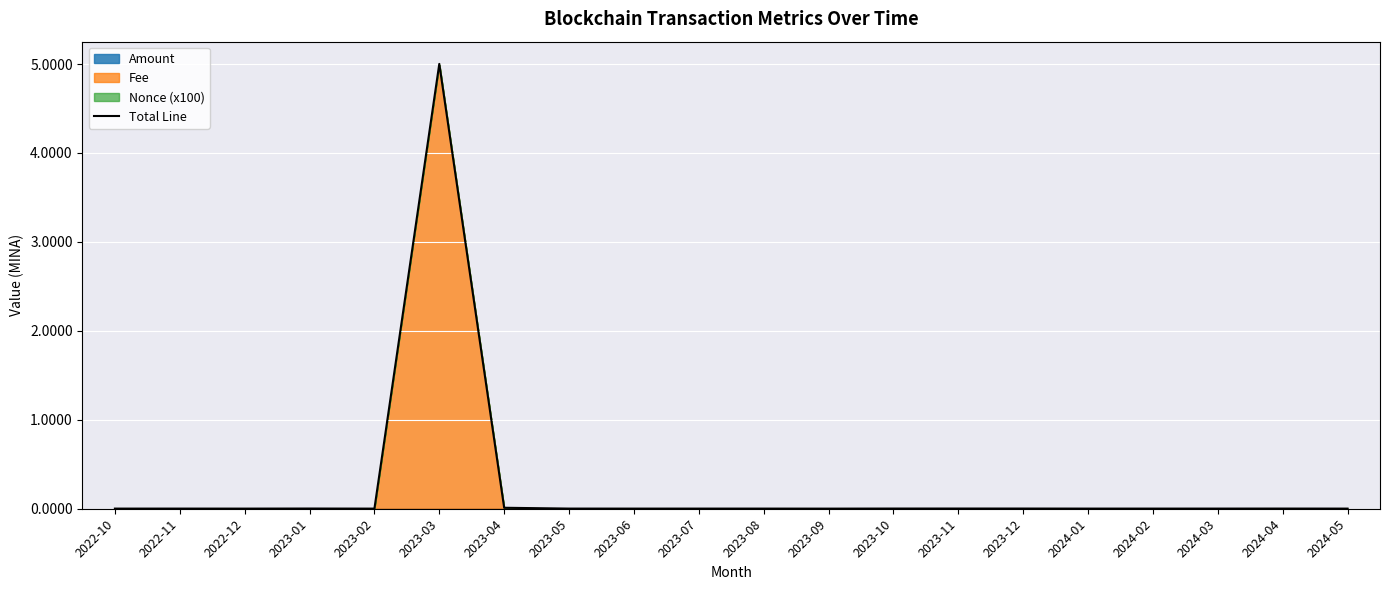

Where is the data nearest to the value 2?

2023-04